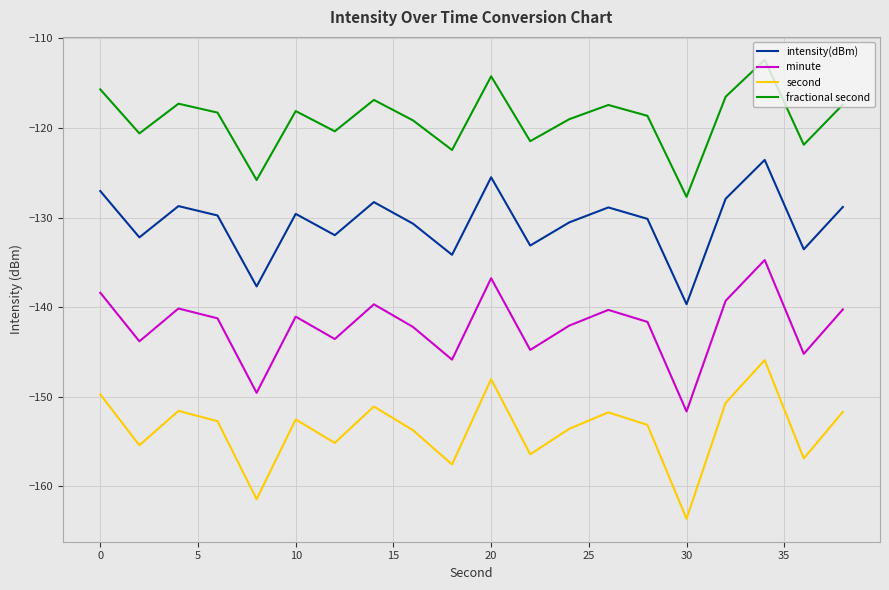

In intensity(dBm), how many points are higher than both neighbors (excluding endpoints)?

6